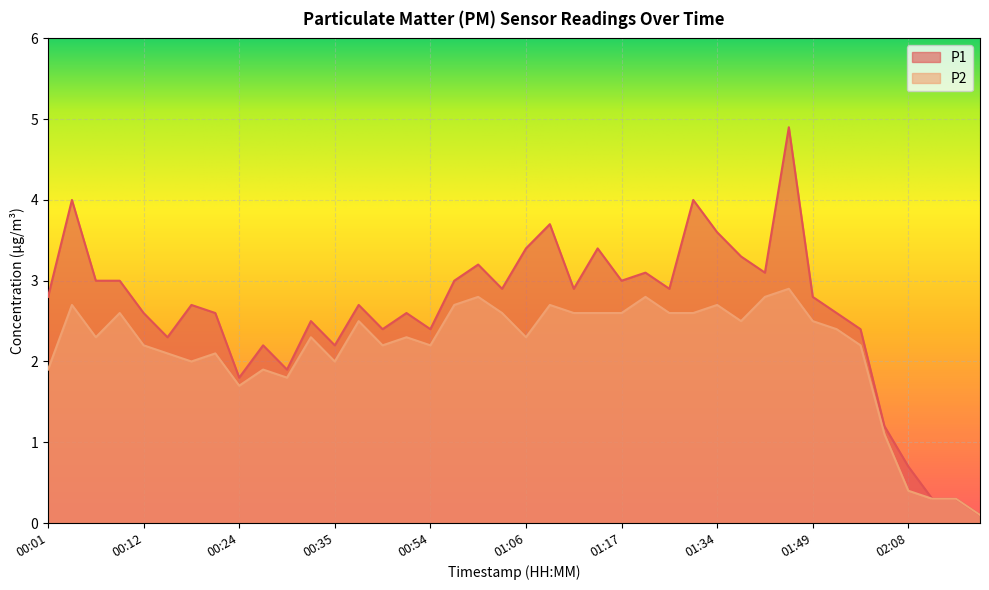

The P2 series shows 3.9 at 01:45. True or false?

False